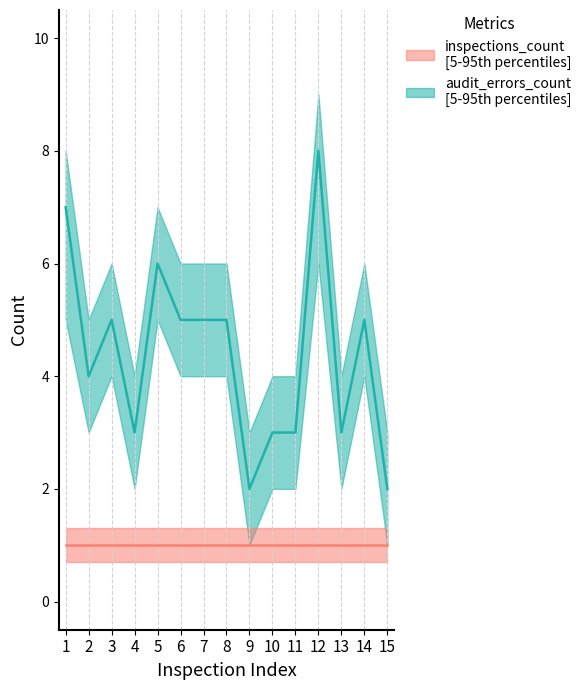

What is the difference between the highest and lowest values at 4?

3